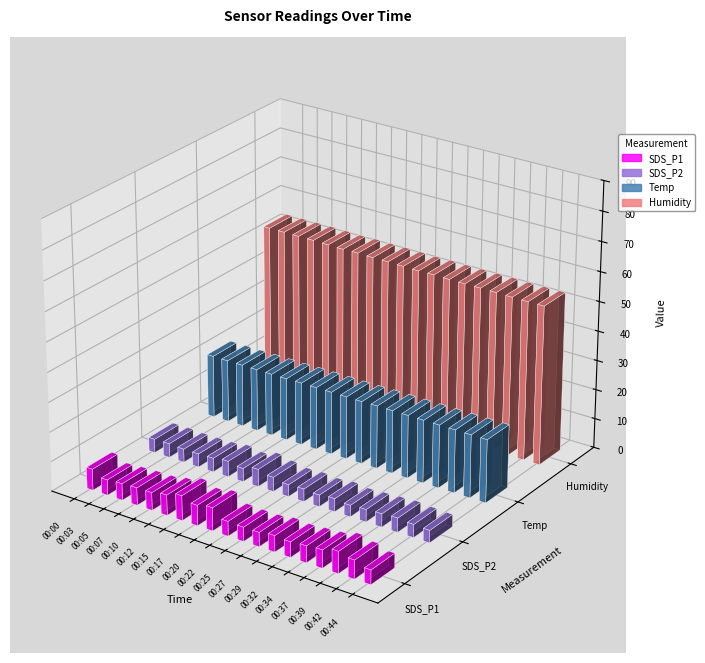

How many distinct data groups are displayed?

4